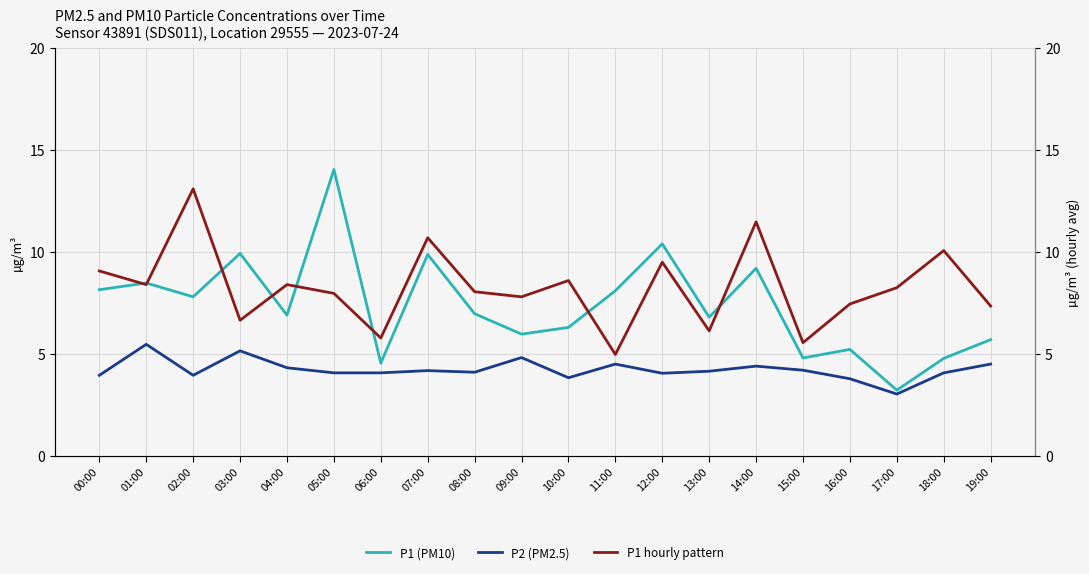

Reading right to left, list all the values displayed in this chart.

P1 (PM10): 5.7	4.8	3.2	5.2	4.8	9.2	6.8	10.4	8.1	6.3	6.0	7.0	9.9	4.5	14.1	6.9	9.9	7.8	8.5	8.2
P2 (PM2.5): 4.5	4.1	3.0	3.8	4.2	4.4	4.2	4.0	4.5	3.8	4.8	4.1	4.2	4.1	4.1	4.3	5.2	4.0	5.5	4.0
P1 hourly pattern: 7.3	10.1	8.2	7.5	5.5	11.5	6.1	9.5	5.0	8.6	7.8	8.1	10.7	5.8	8.0	8.4	6.7	13.1	8.4	9.1